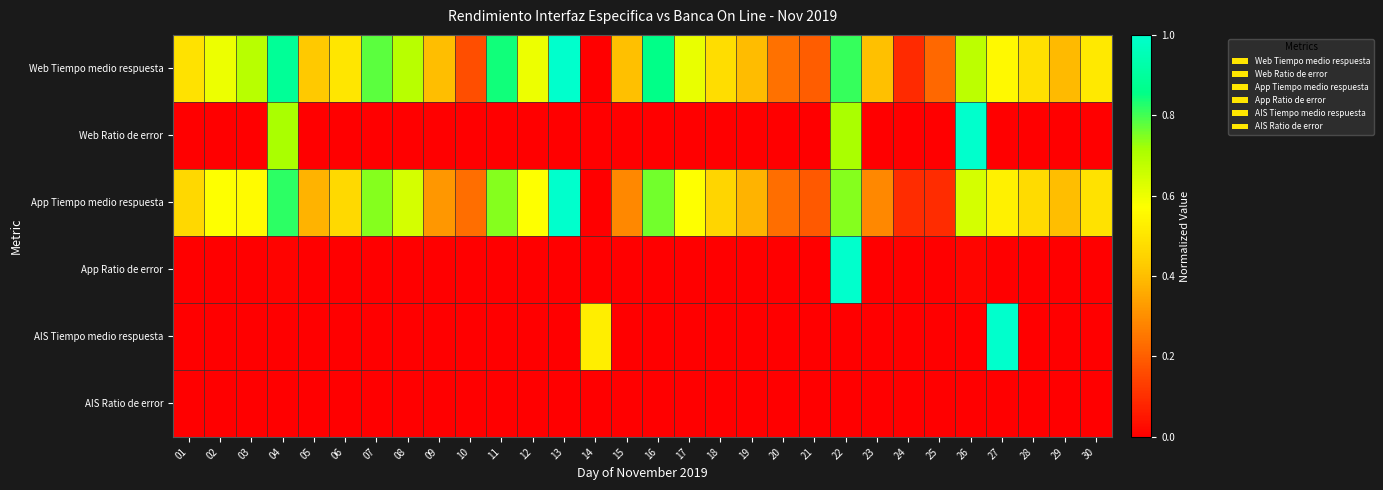

How many series are shown in this chart?

6